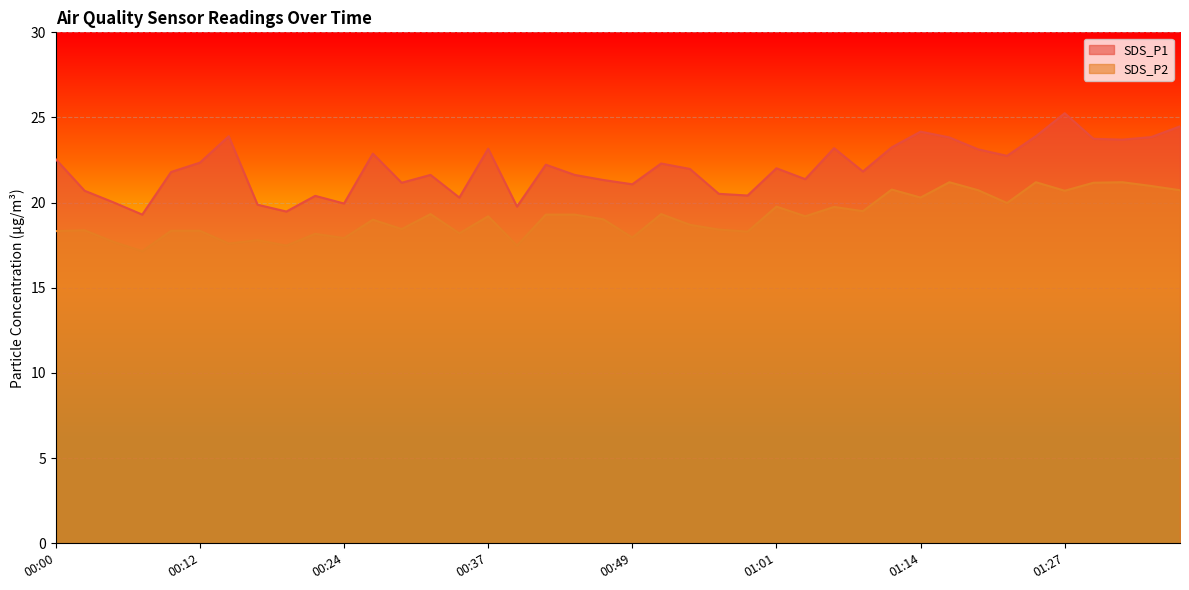

How many data points in SDS_P2 are less than 19?

18